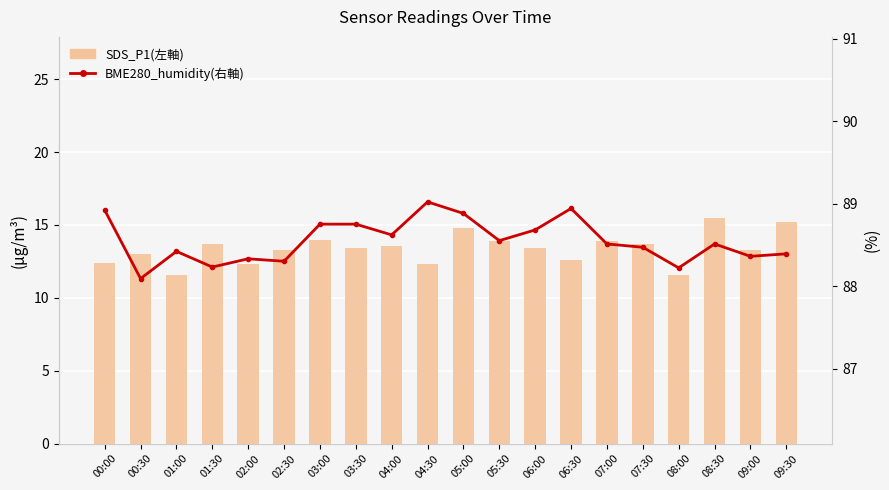

Is the value of SDS_P1(左軸) at 08:30 greater than the value of BME280_humidity(右軸) at 04:00?

No